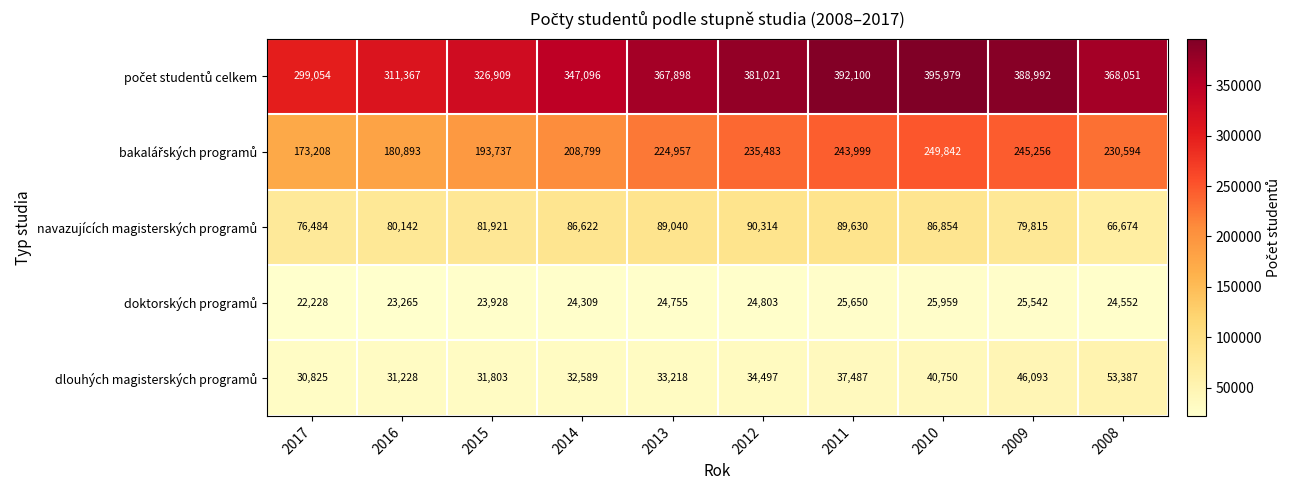

What is the spread (max minus min) of values at 2017?

276826